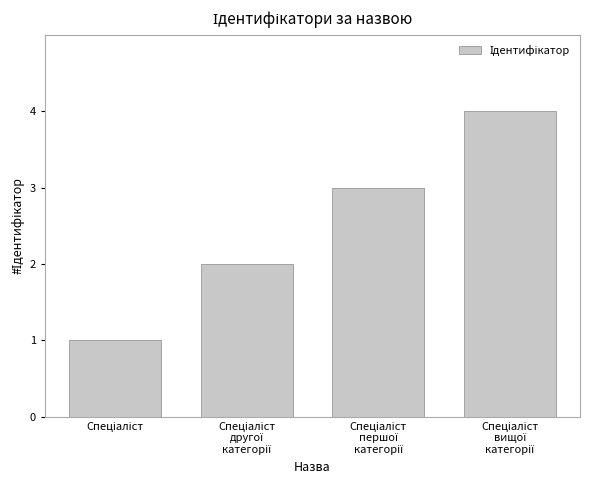

What is the difference between the maximum and minimum values?

3